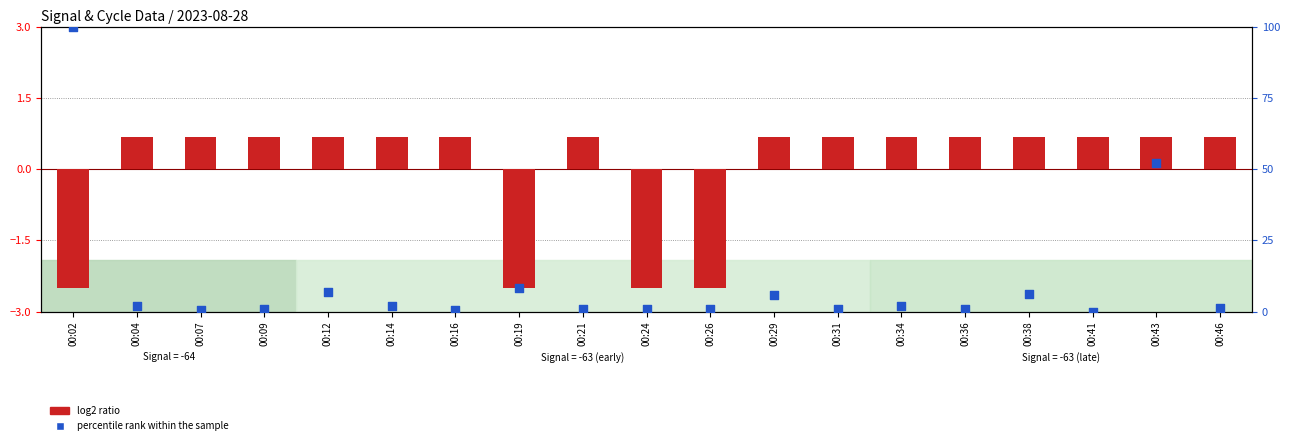

Is the value of percentile rank within the sample at 00:04 greater than the value of log2 ratio at 00:02?

Yes